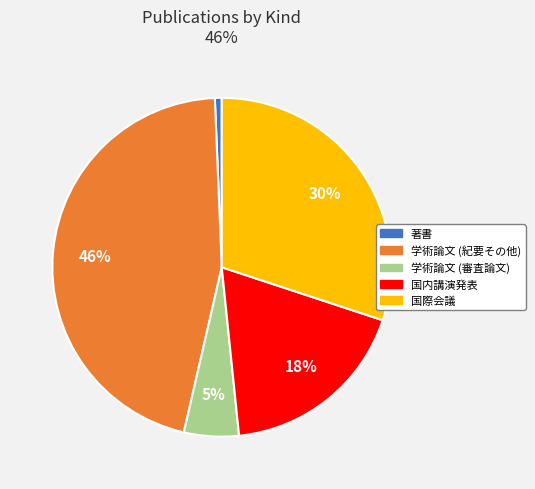

Between 国際会議 and 学術論文 (紀要その他), which is larger?

学術論文 (紀要その他)